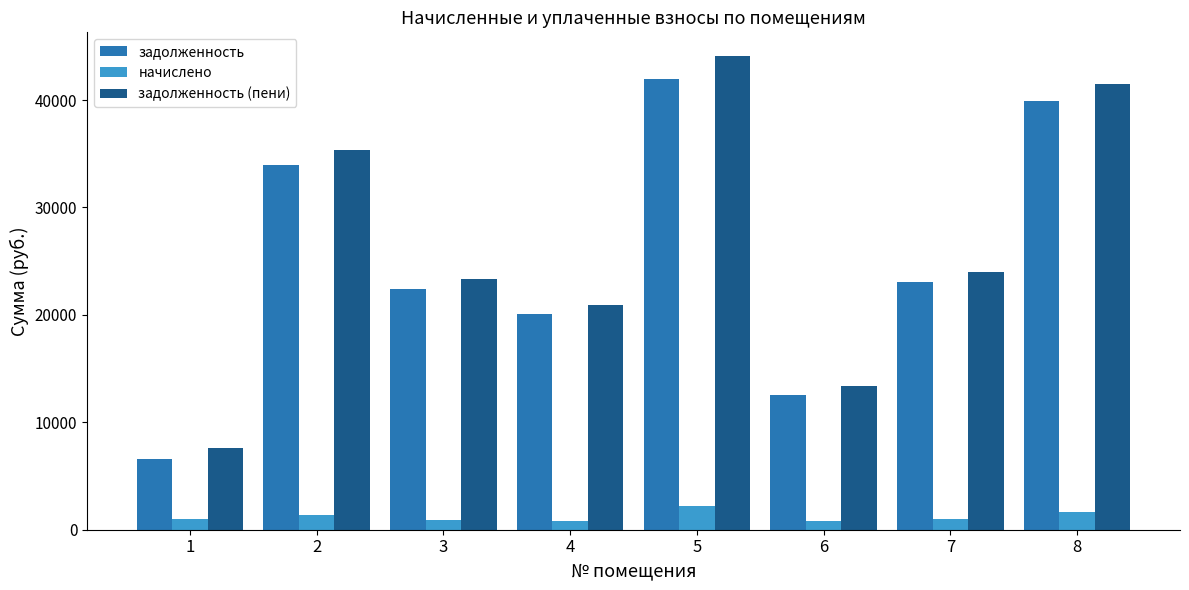

What is the total value across all series at 7?

48037.8